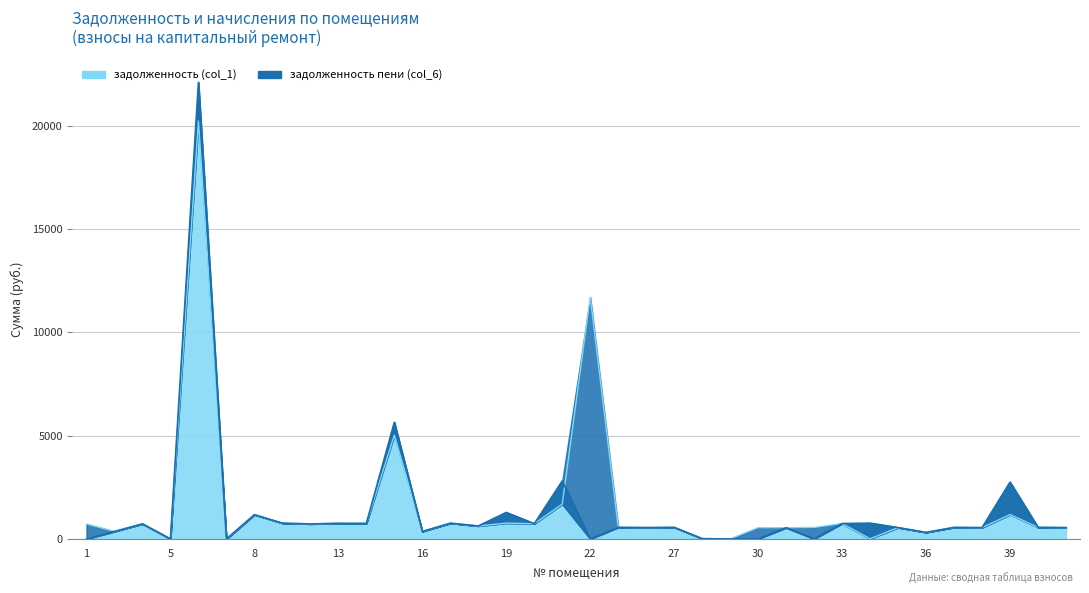

At which category is the sum across all series the highest?

6